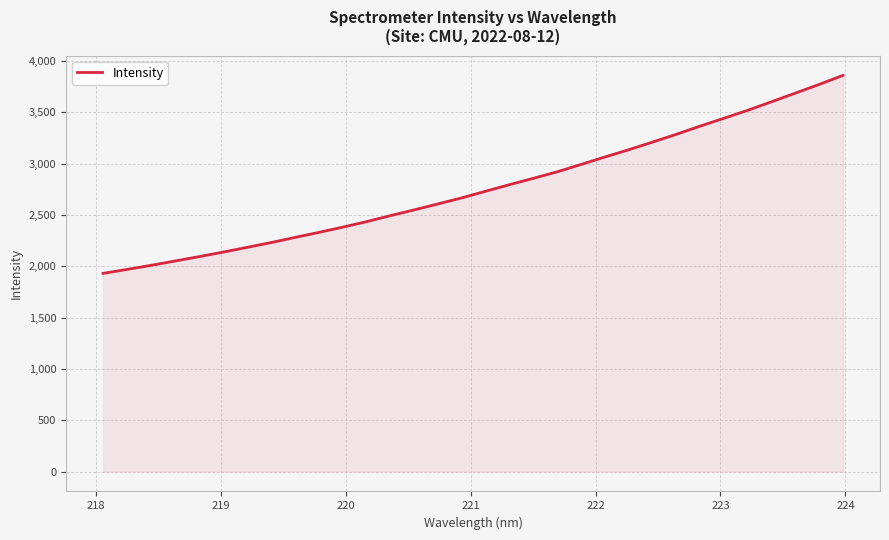

What is the difference between the maximum and minimum values?

1928.7